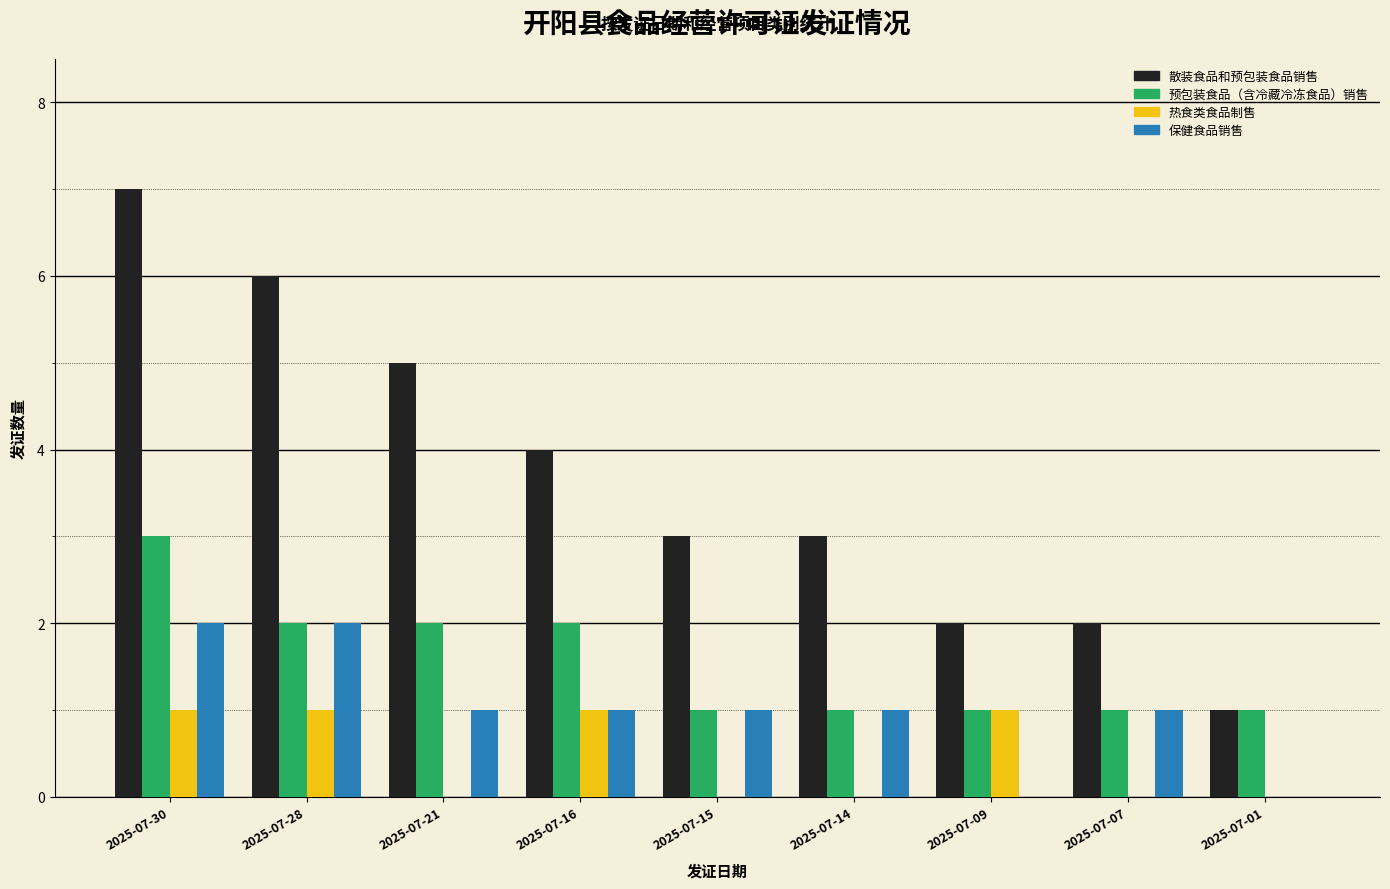

Reading left to right, list all the values displayed in this chart.

散装食品和预包装食品销售: 2025-07-30=7	2025-07-28=6	2025-07-21=5	2025-07-16=4	2025-07-15=3	2025-07-14=3	2025-07-09=2	2025-07-07=2	2025-07-01=1
预包装食品（含冷藏冷冻食品）销售: 2025-07-30=3	2025-07-28=2	2025-07-21=2	2025-07-16=2	2025-07-15=1	2025-07-14=1	2025-07-09=1	2025-07-07=1	2025-07-01=1
热食类食品制售: 2025-07-30=1	2025-07-28=1	2025-07-21=0	2025-07-16=1	2025-07-15=0	2025-07-14=0	2025-07-09=1	2025-07-07=0	2025-07-01=0
保健食品销售: 2025-07-30=2	2025-07-28=2	2025-07-21=1	2025-07-16=1	2025-07-15=1	2025-07-14=1	2025-07-09=0	2025-07-07=1	2025-07-01=0